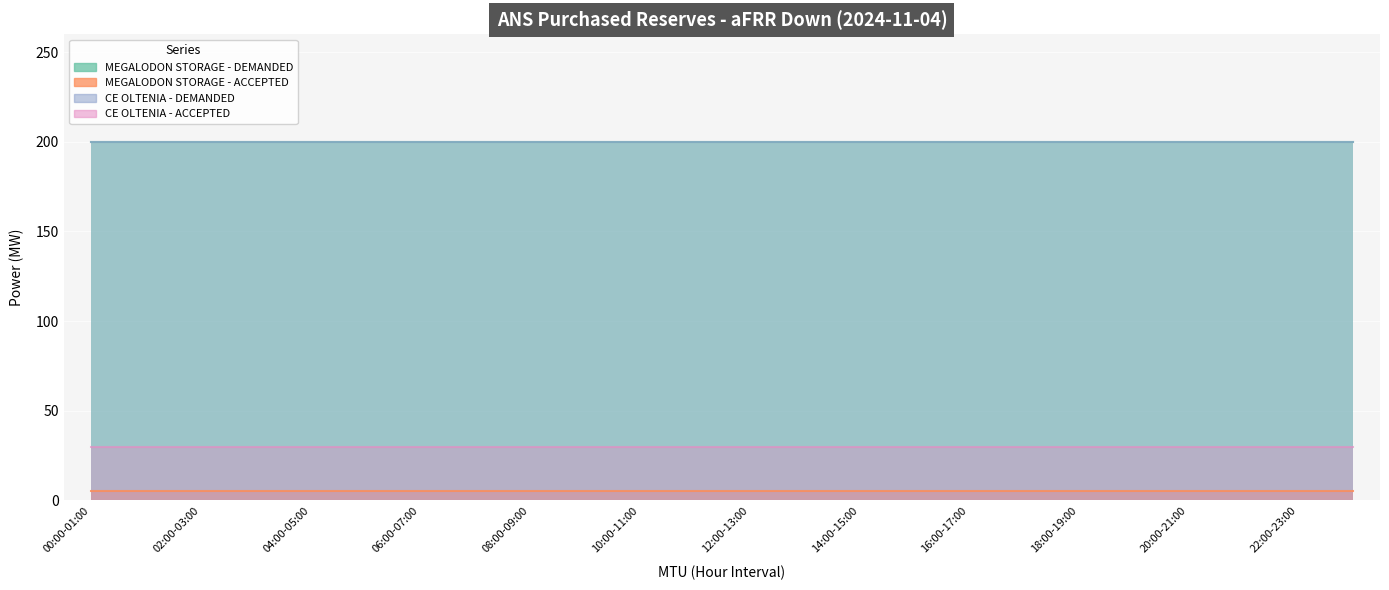

True or false: CE OLTENIA - ACCEPTED has more than 0 points higher than both neighbors.

False